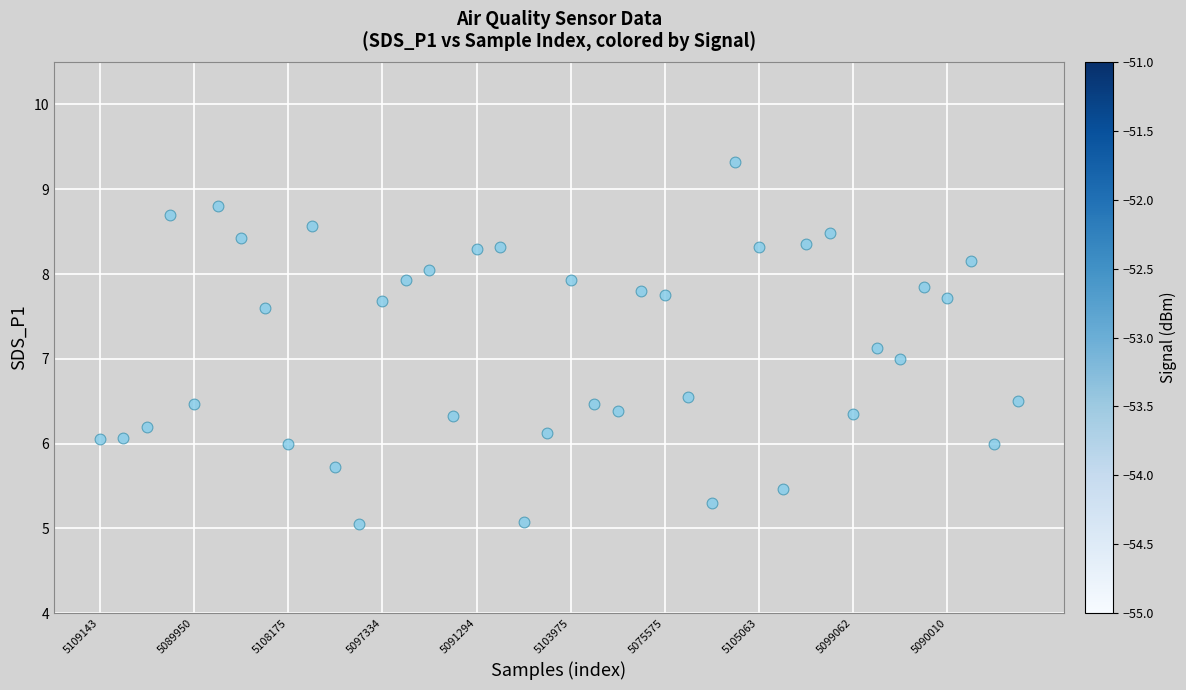

What is the range of Y values (max minus min)?

4.3